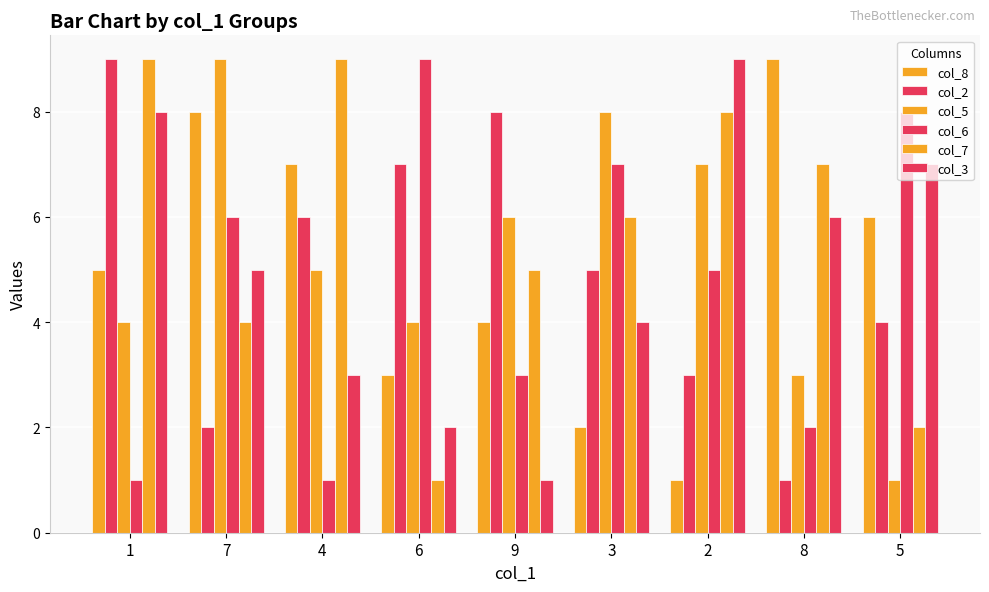

How many values in the col_3 series are below 5?

4